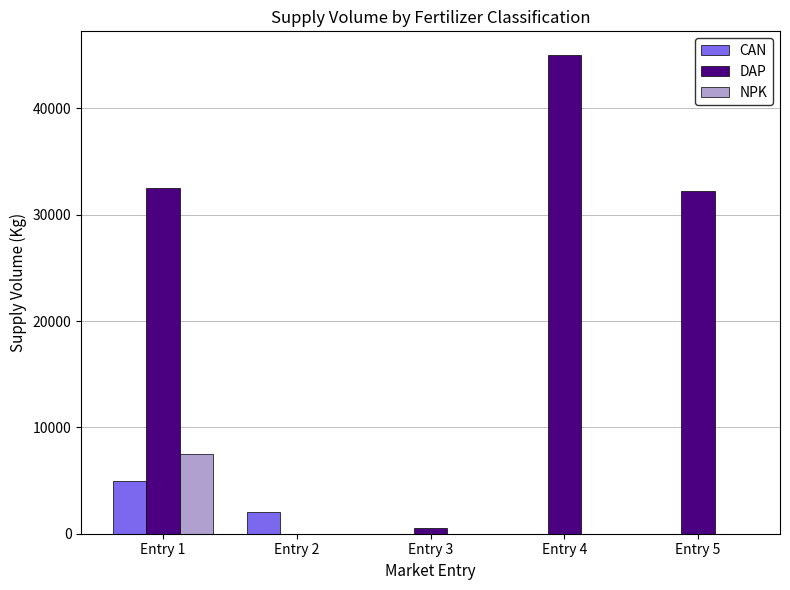

How many series are shown in this chart?

3